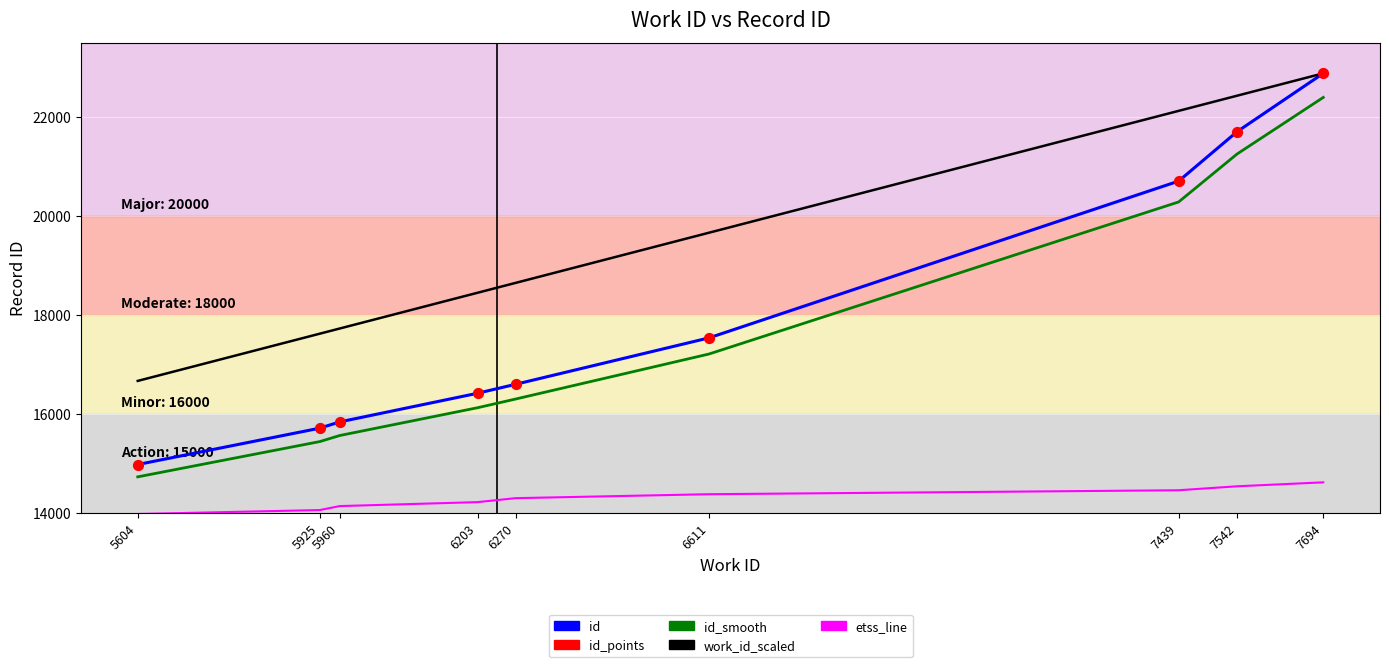

Is the value of work_id_scaled at 6270 greater than the value of etss_line at 7439?

Yes